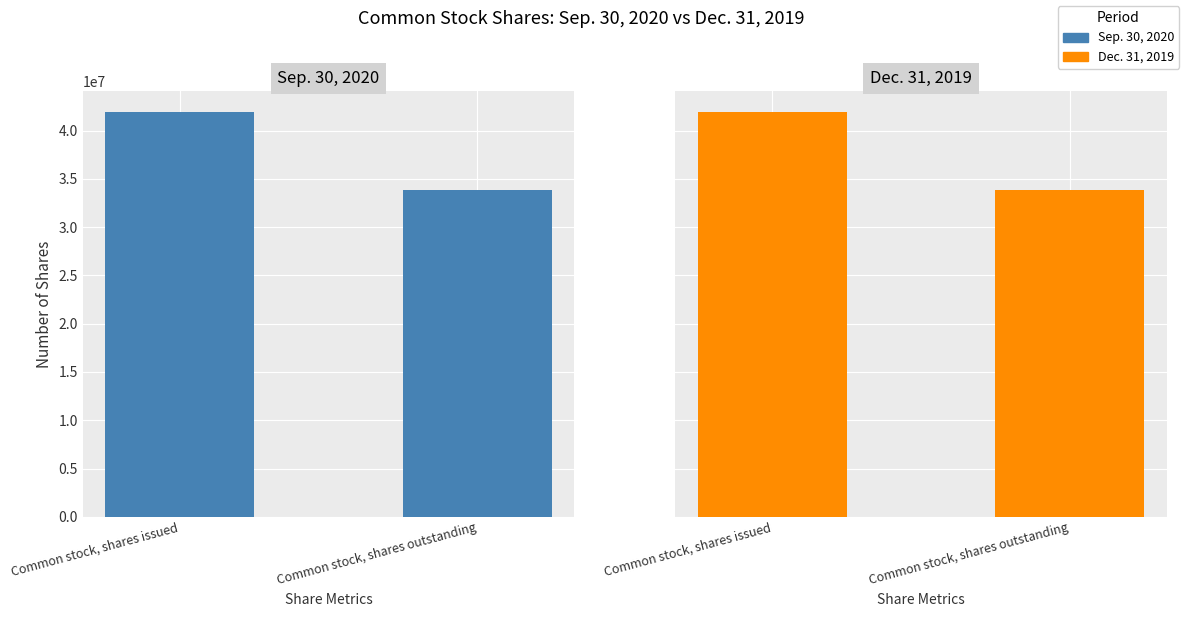

Which series has the widest spread of values?

Sep. 30, 2020